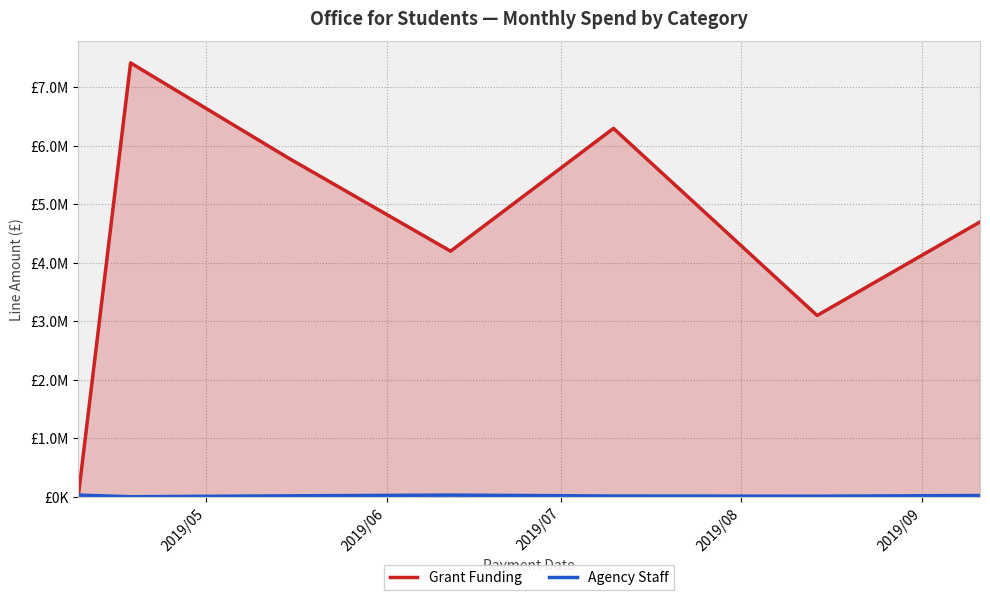

What is the difference between the Grant Funding values at 2019/06 and 2019/09?

1119814.6